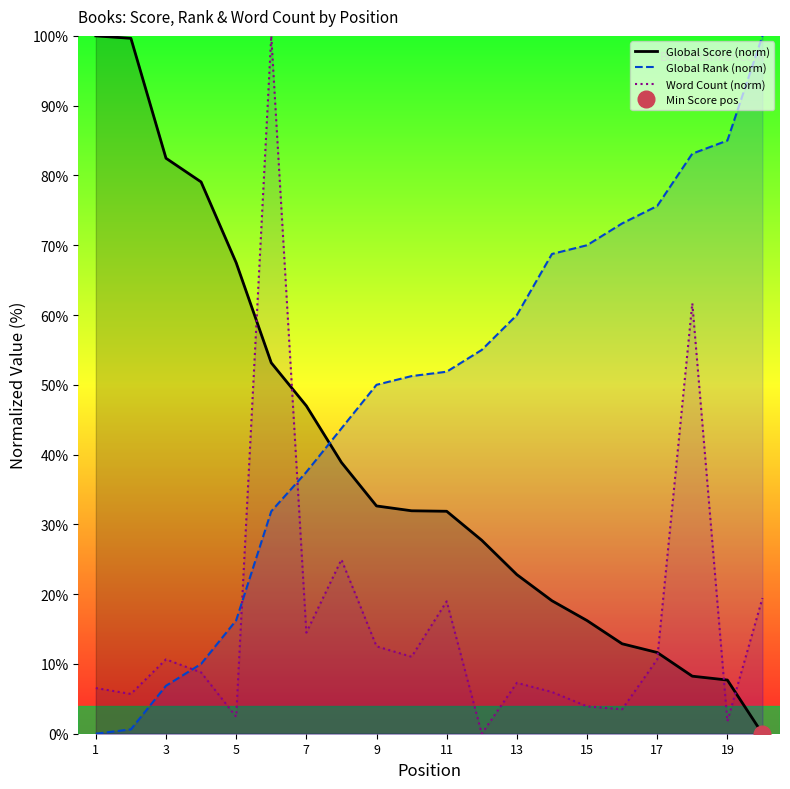

After their last crossing, which series has the higher values: Word Count (norm) or Global Rank (norm)?

Global Rank (norm)